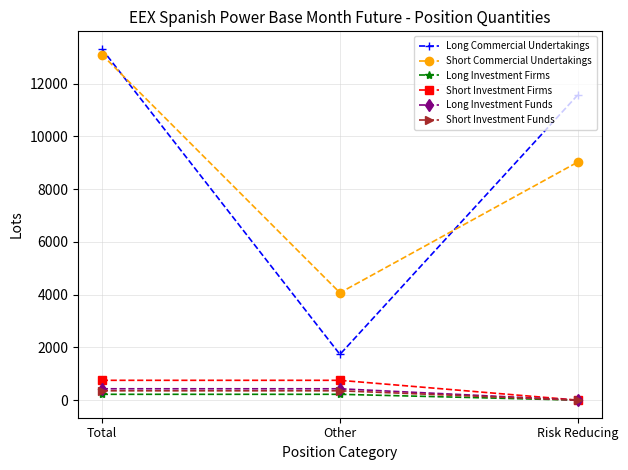

Which series has the widest spread of values?

Long Commercial Undertakings